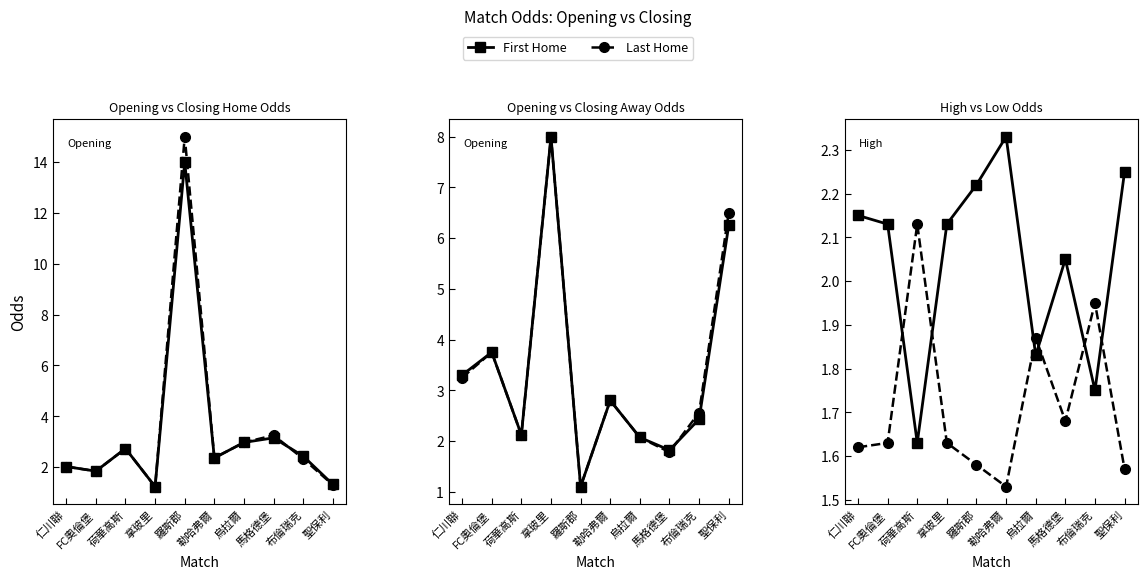

What is the approximate value of Last Away at 荷華高斯?

2.1